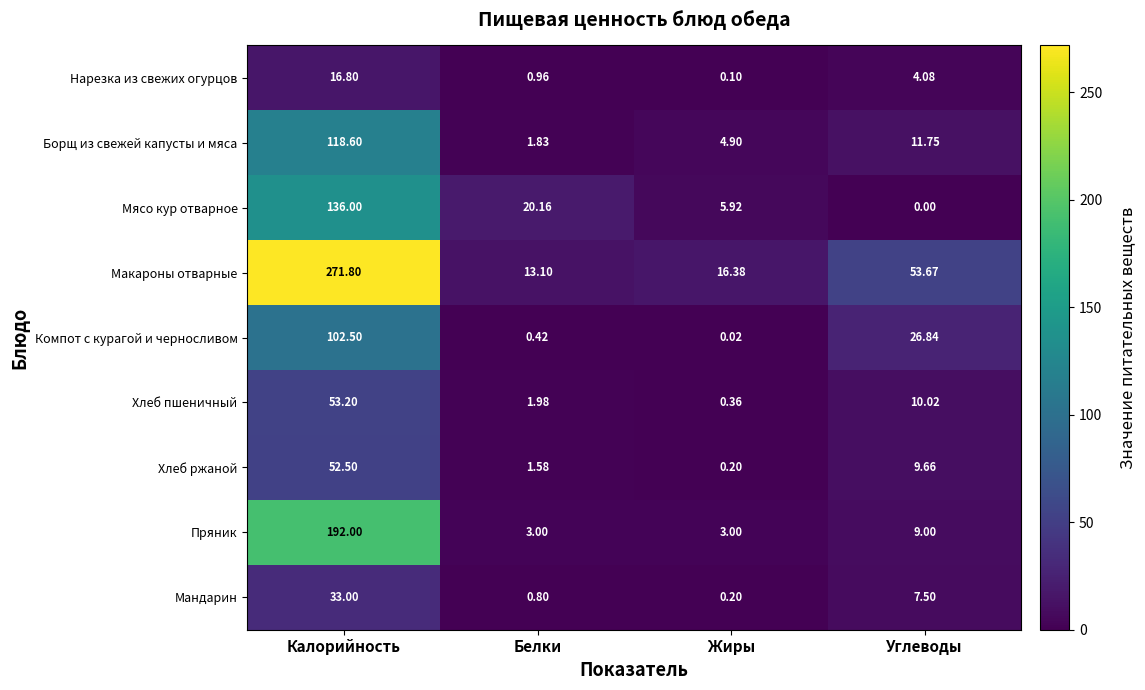

How many distinct data groups are displayed?

9